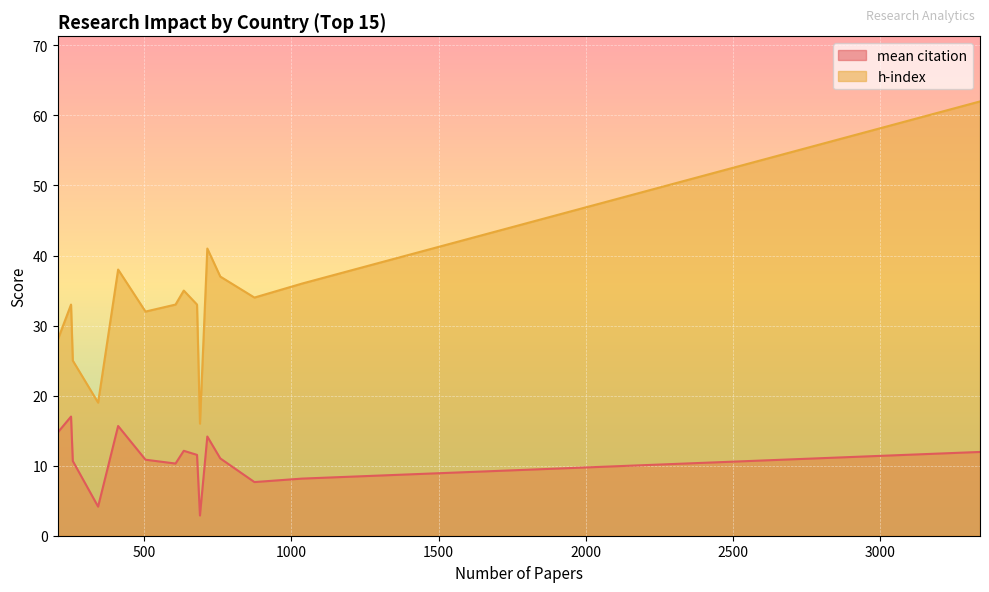

Count the number of data series in this chart.

2